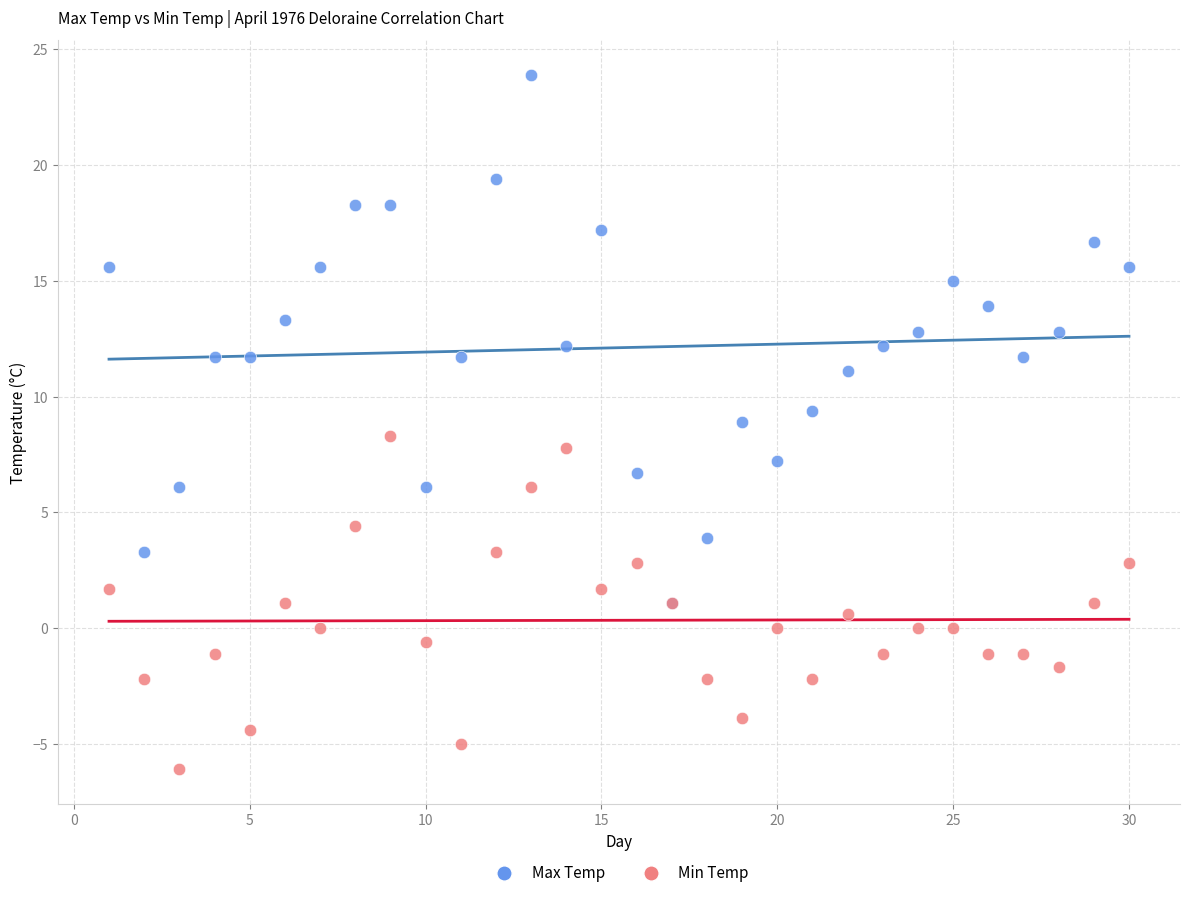

Which series has the largest Y range (max minus min)?

Max Temp